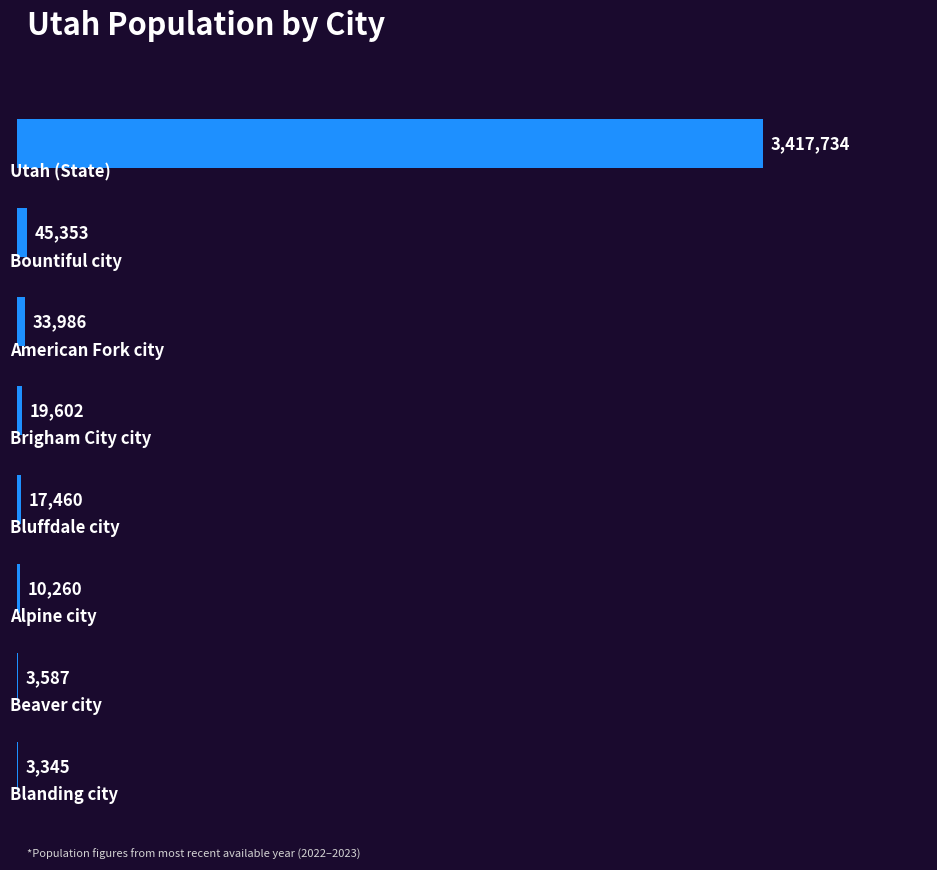

How many categories are shown in the chart?

8